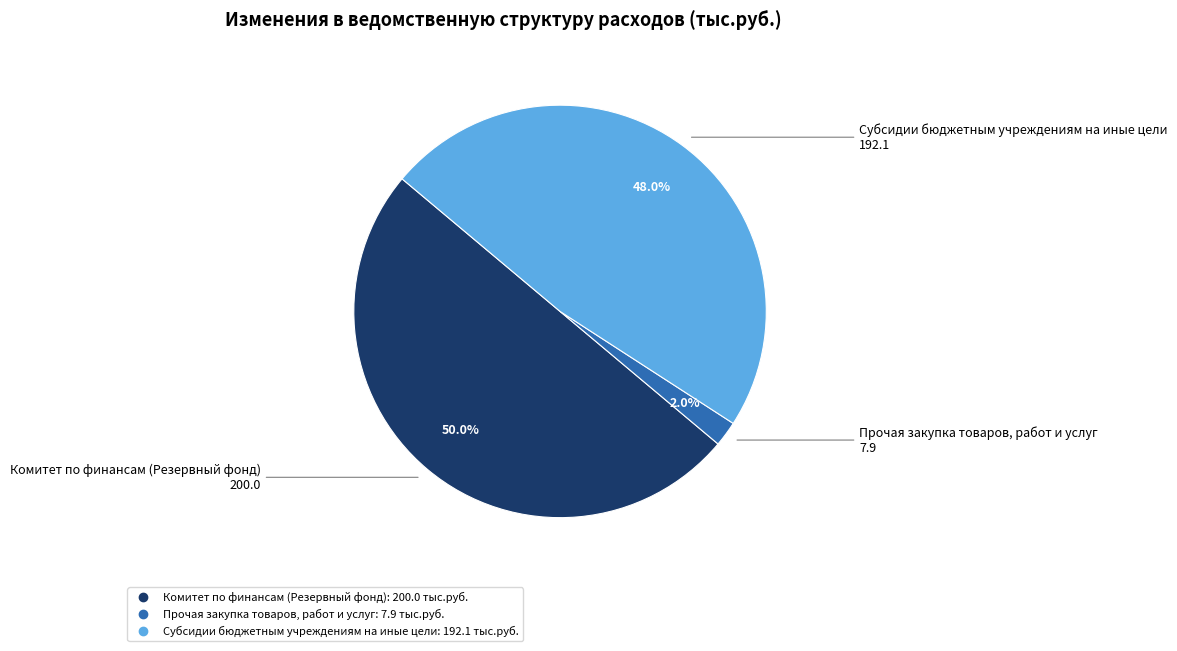

To the nearest percent, what percentage of the pie is Комитет по финансам (Резервный фонд)?

50%